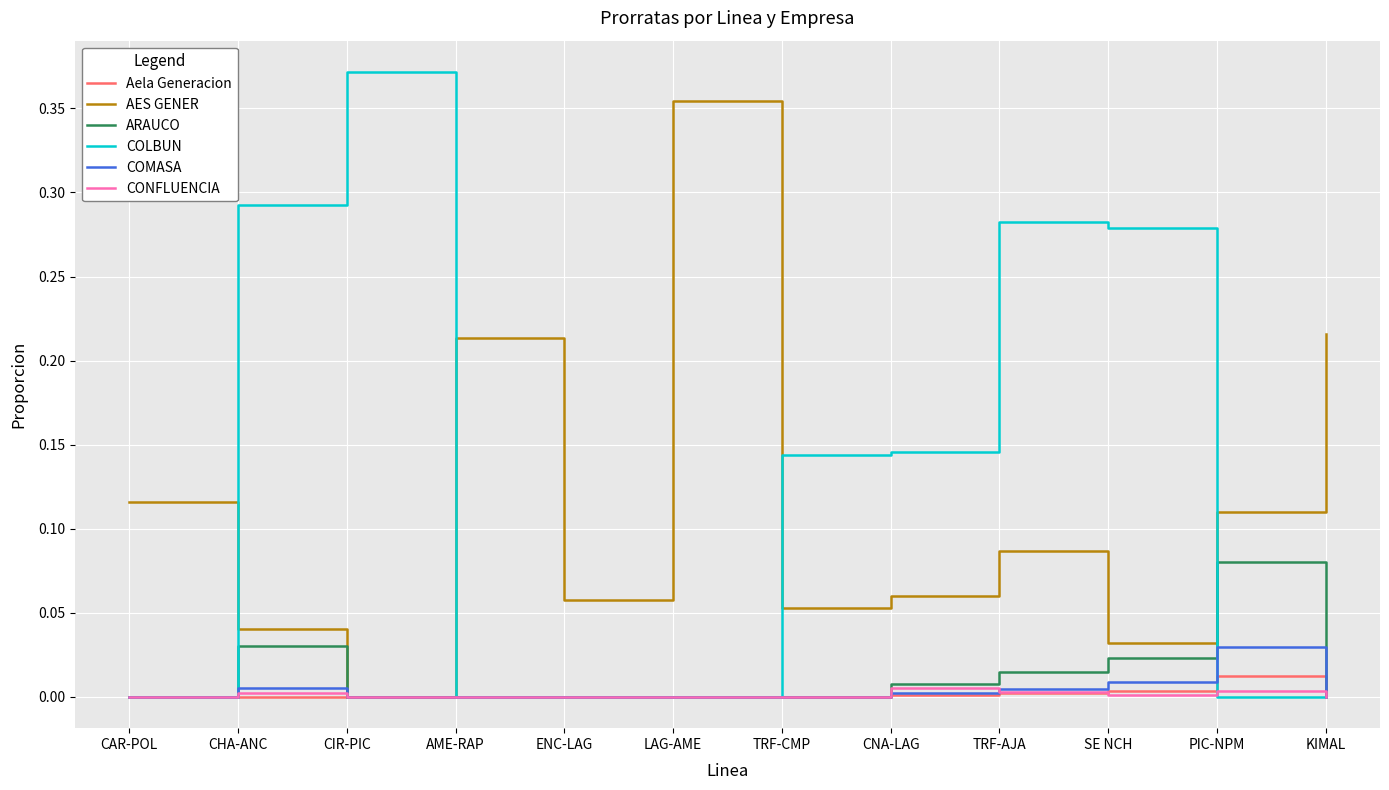

The value of COLBUN at CHA-ANC is 0.5. True or false?

False